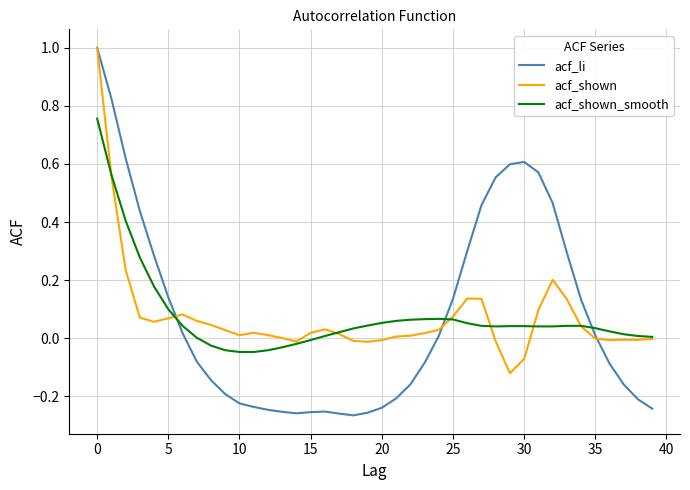

How many negative values does the acf_li series have?

21